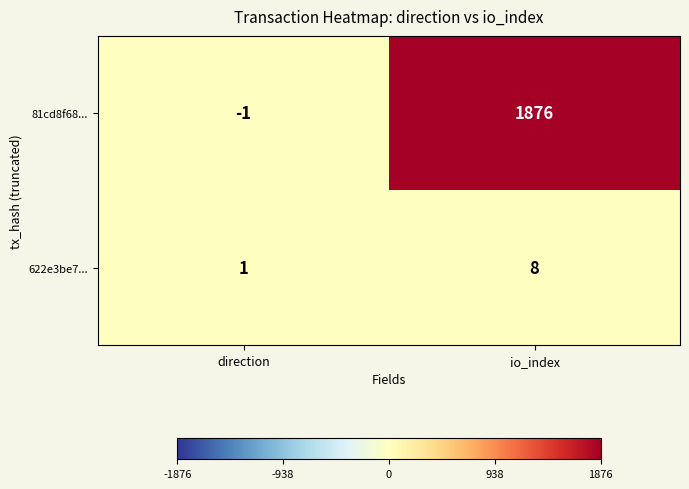

Which category has the highest value in the 81cd8f68... series?

io_index